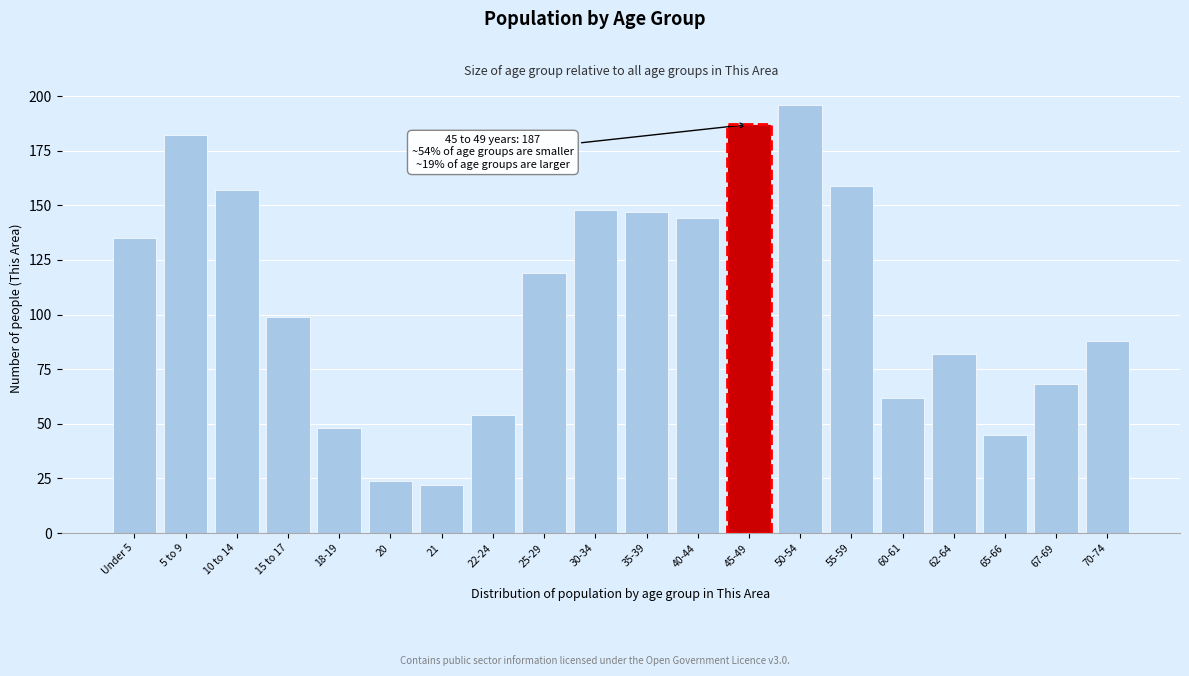

Reading left to right, list all the values displayed in this chart.

Under 5=135	5 to 9=182	10 to 14=157	15 to 17=99	18-19=48	20=24	21=22	22-24=54	25-29=119	30-34=148	35-39=147	40-44=144	45-49=187	50-54=196	55-59=159	60-61=62	62-64=82	65-66=45	67-69=68	70-74=88